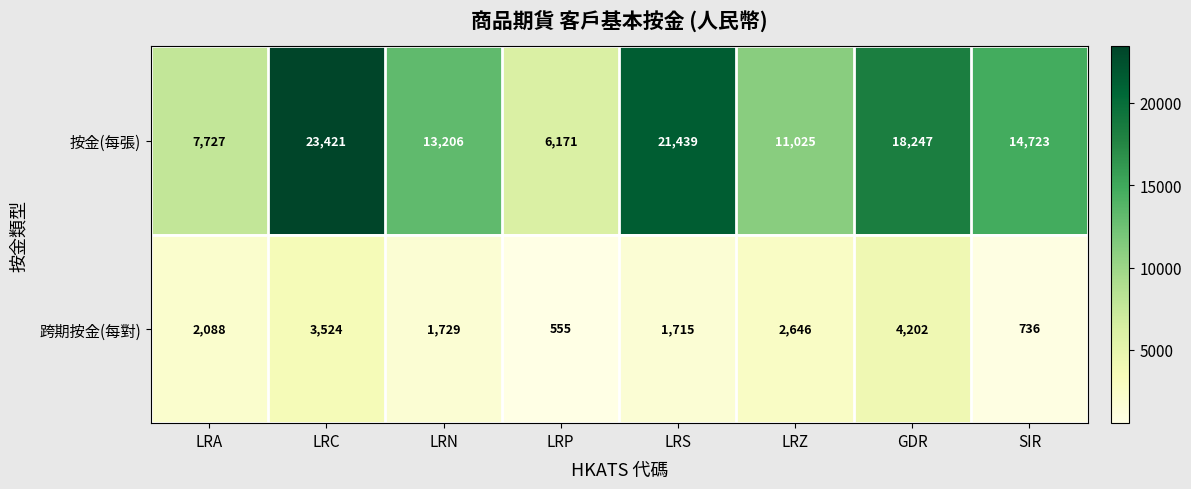

Which series has the largest range (max minus min)?

按金(每張)